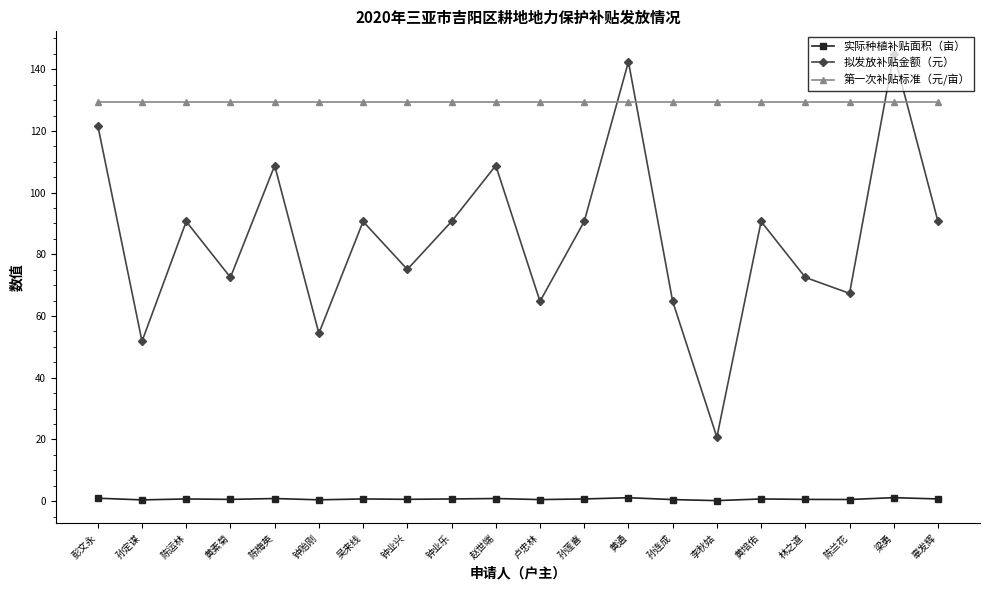

Which series changed the most between 黄素菊 and 赵世端?

拟发放补贴金额（元）